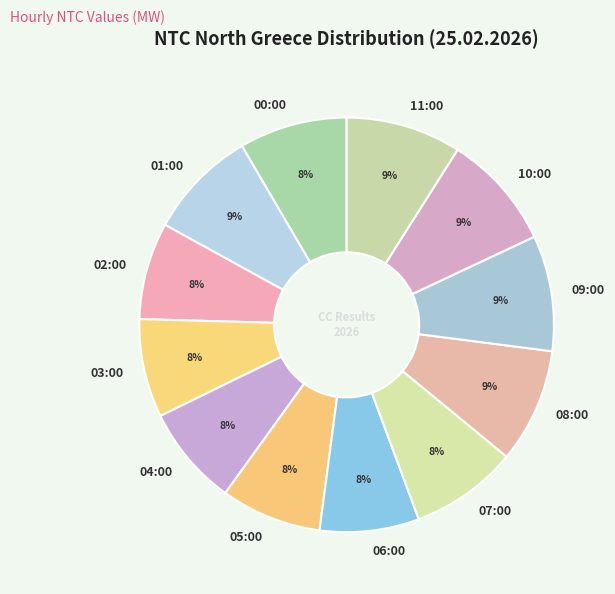

How many slices are in this pie chart?

12